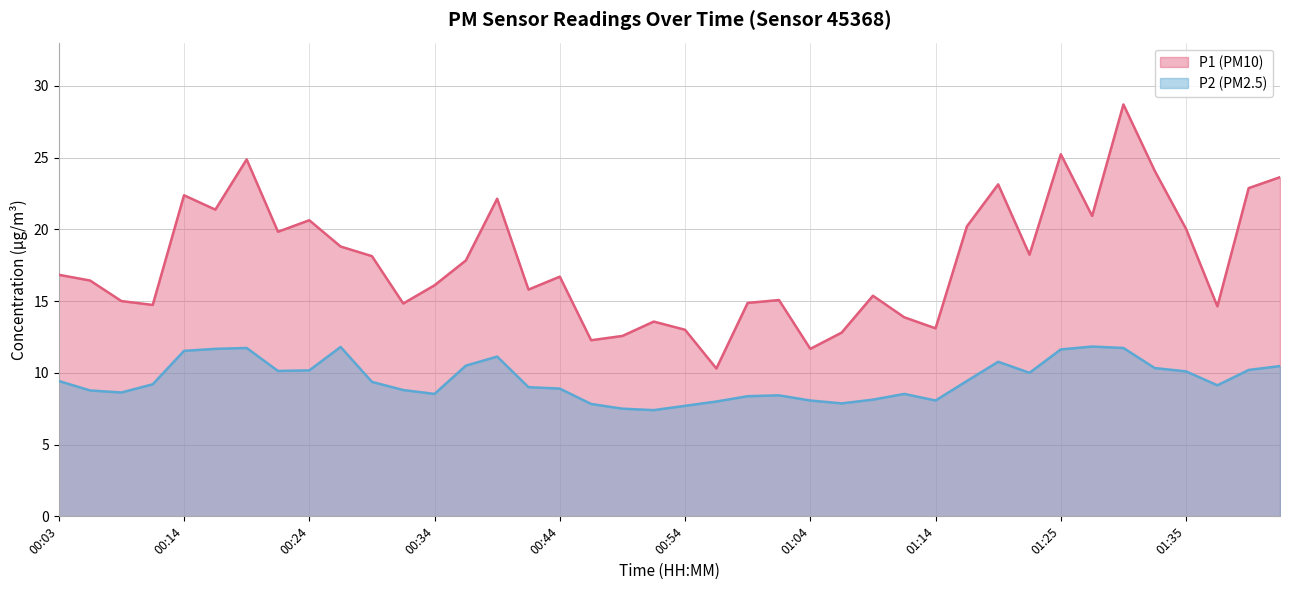

What is the label of the 21st point from the right?

00:52